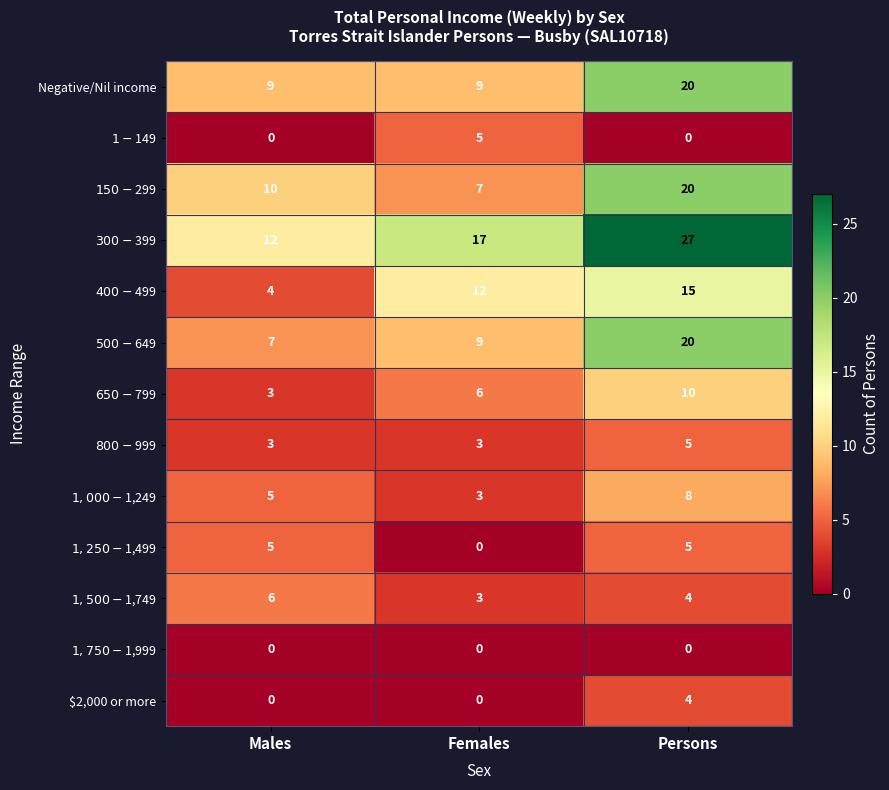

Which label corresponds to the largest value in the chart?

Persons